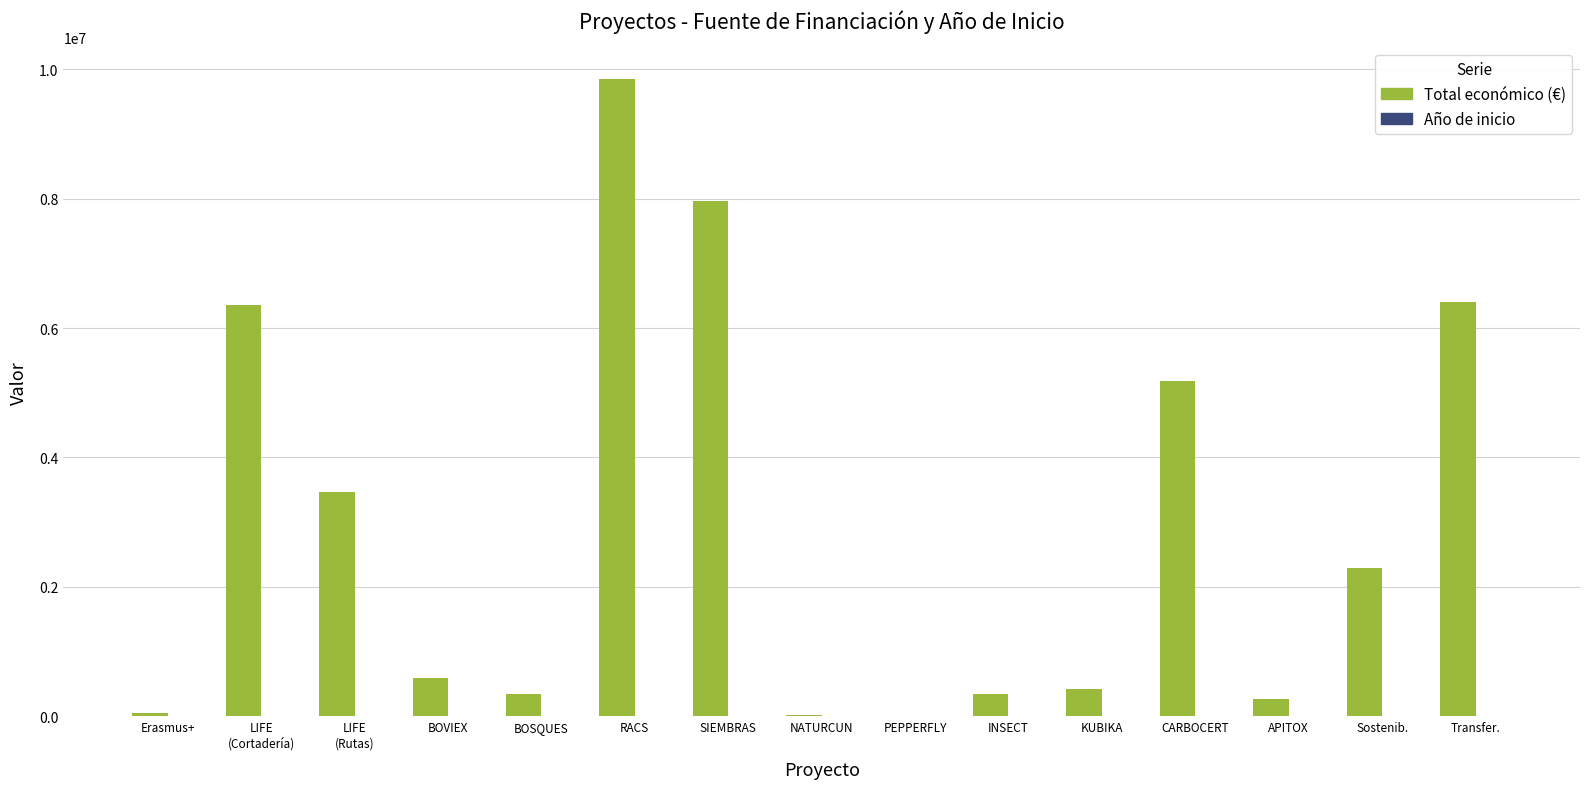

How many data points does each series have?

15